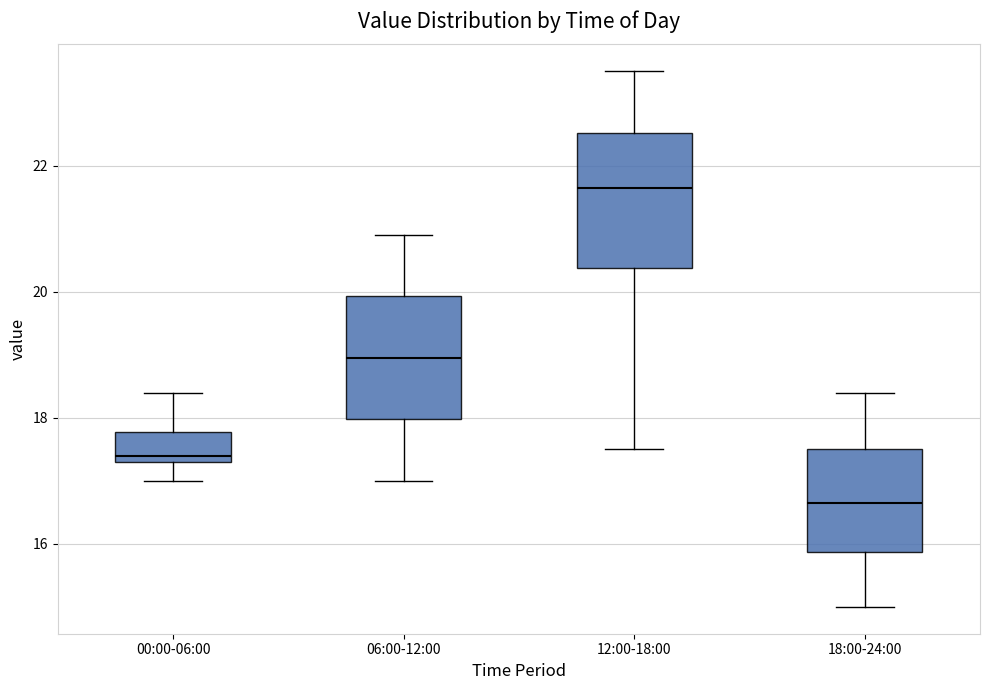

Which box is the tallest, from its lower edge to its upper edge?

12:00-18:00